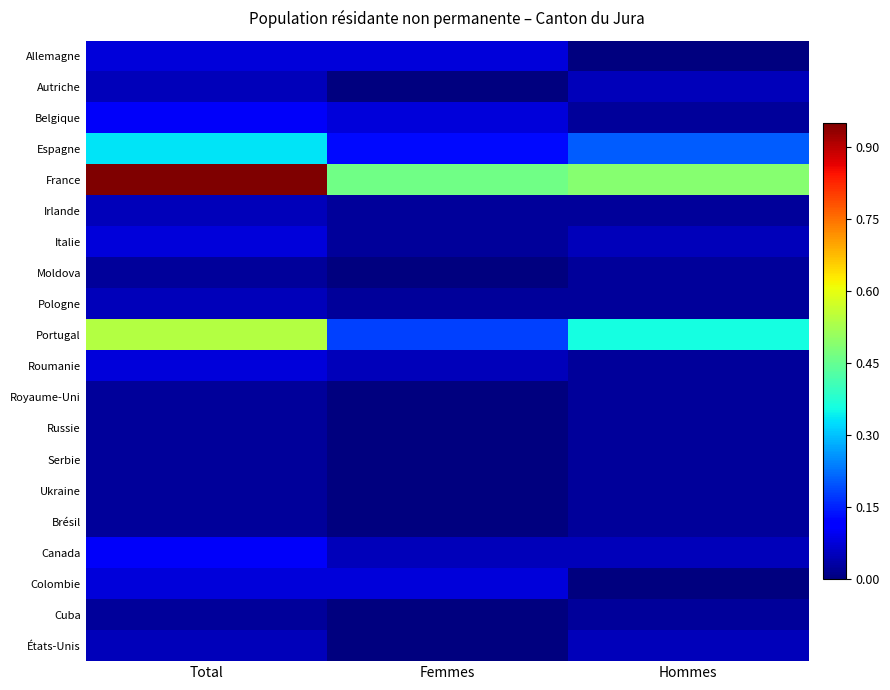

What is the spread (max minus min) of values at Femmes?

0.5